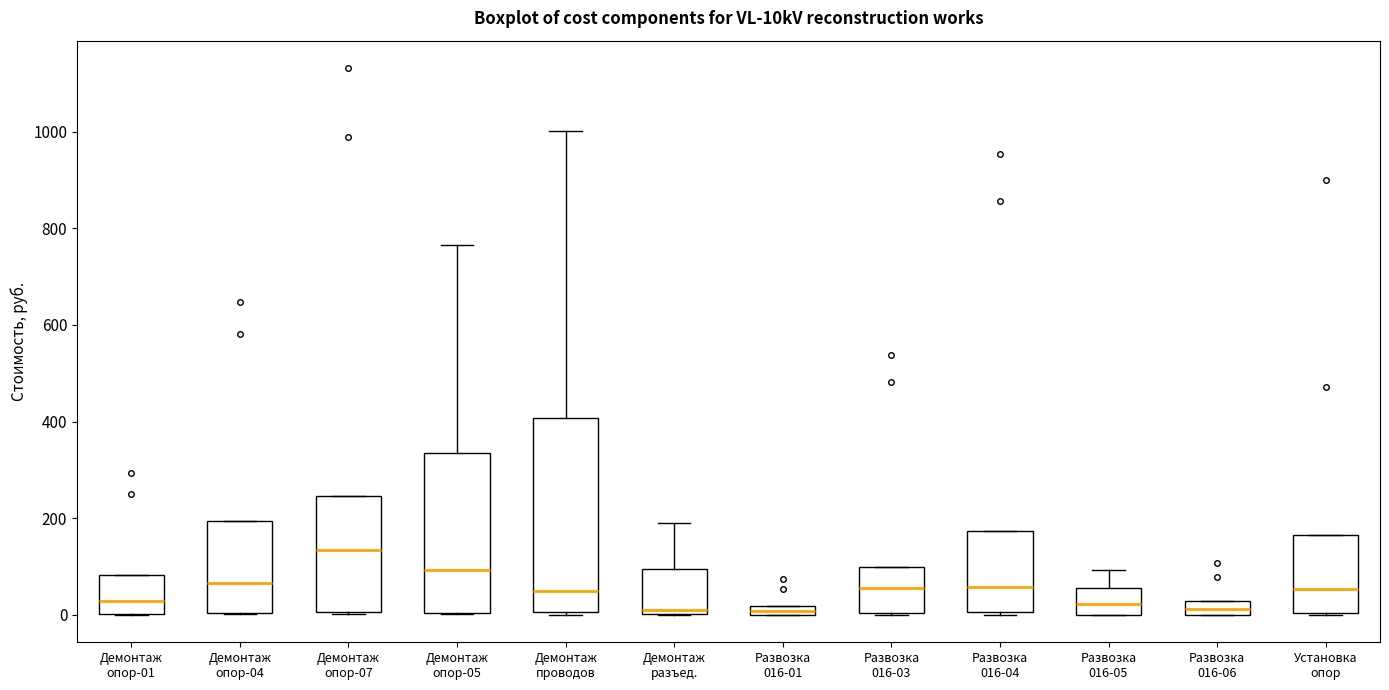

Comparing the boxes themselves (not the whiskers), which one is the tallest?

Демонтаж проводов